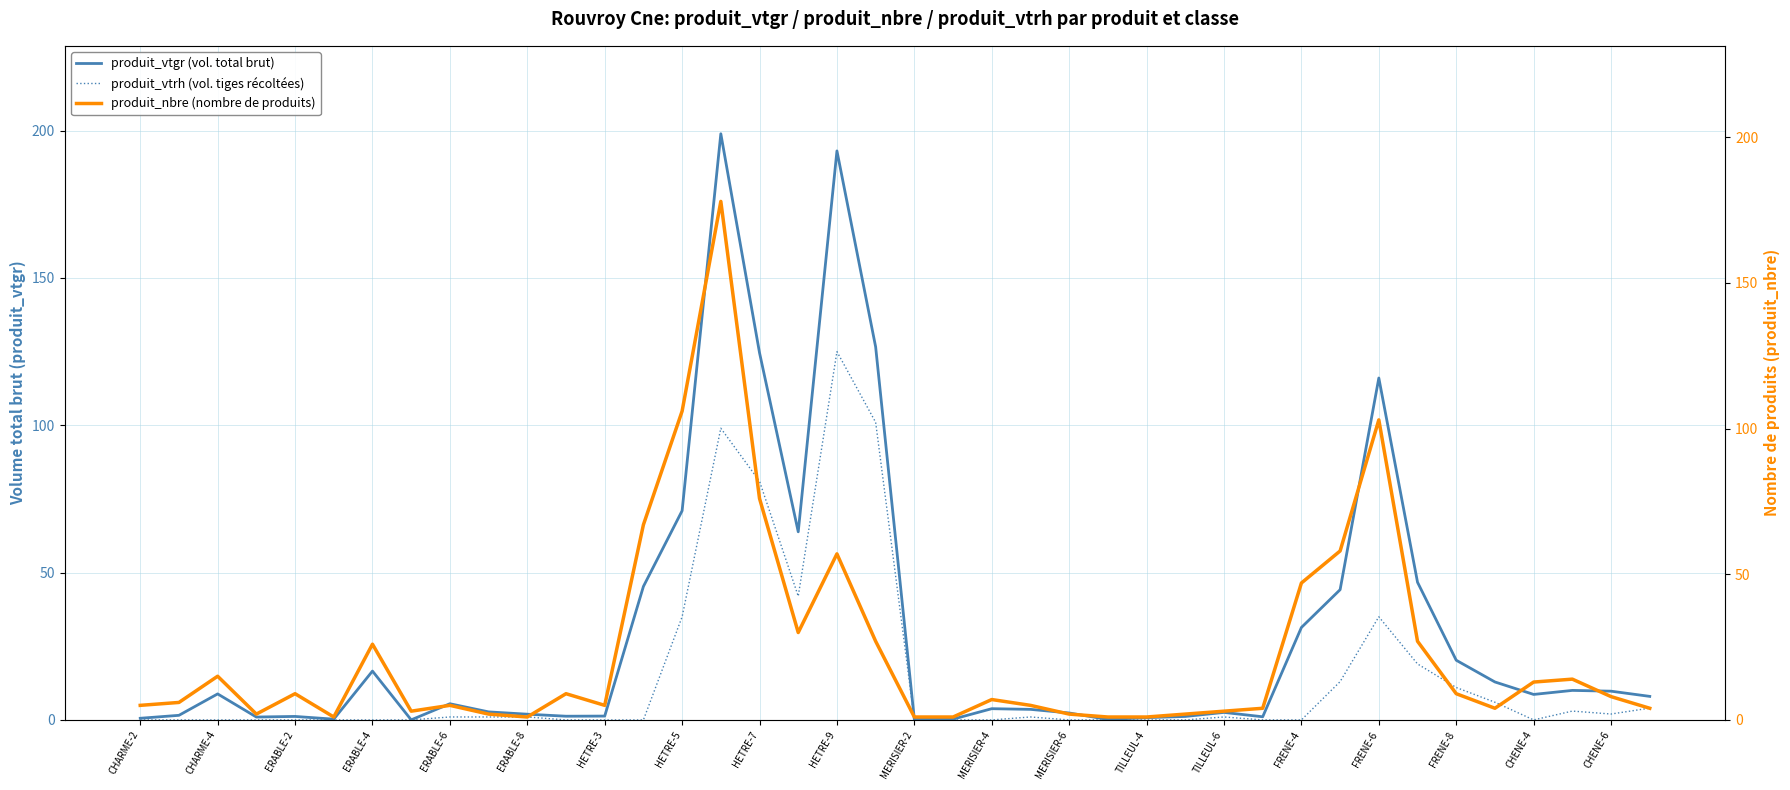

True or false: produit_vtgr (vol. total brut) and produit_vtrh (vol. tiges récoltées) intersect in this chart.

False